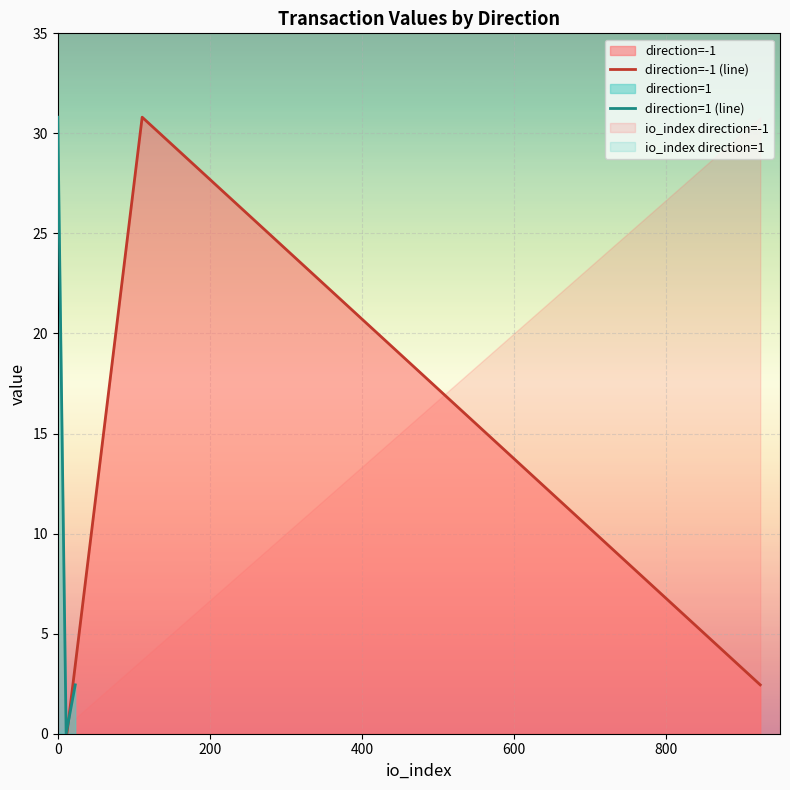

Which series has the largest total across all categories?

direction=-1 (line)